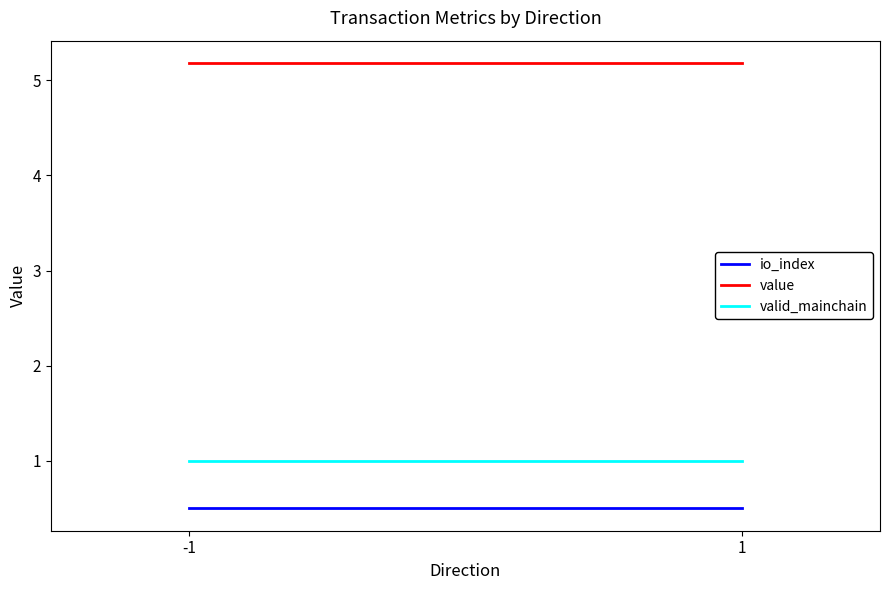

What is the sum of the io_index values at 1 and -1?

1.0